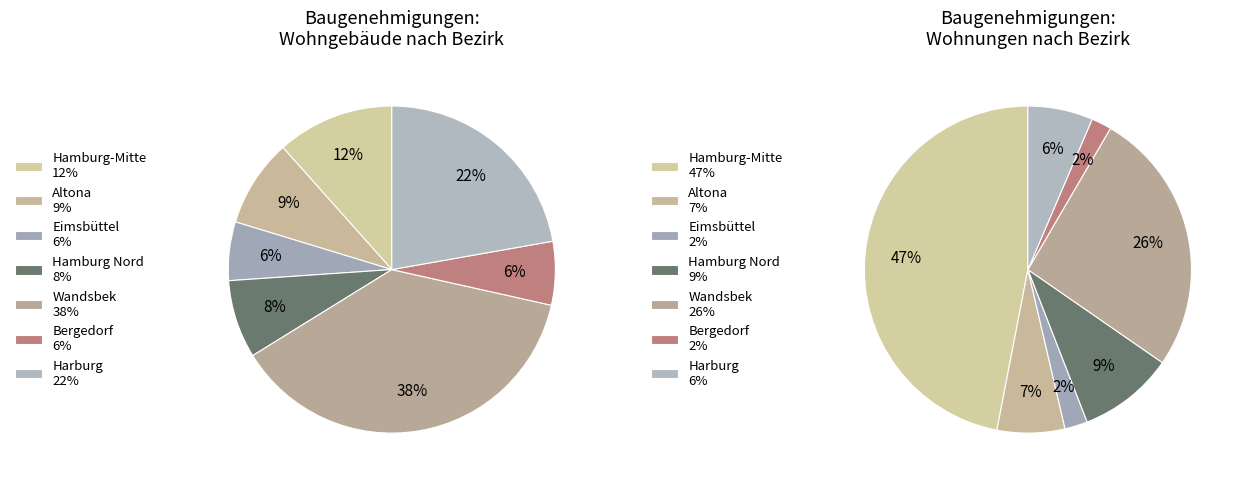

How many segments does this pie chart have?

7